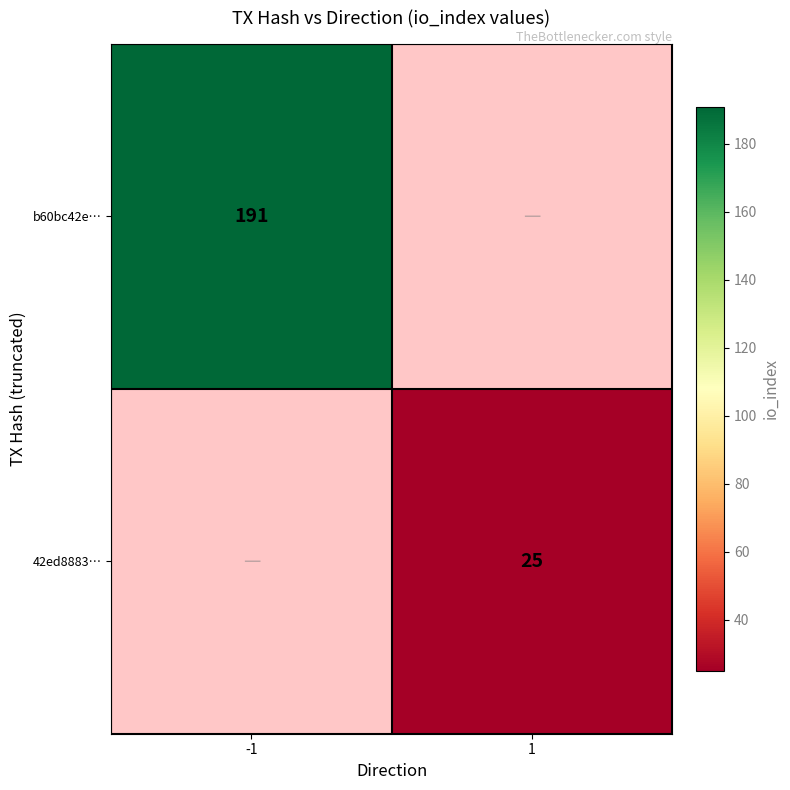

The value of 42ed8883… at 1 is 25. True or false?

True